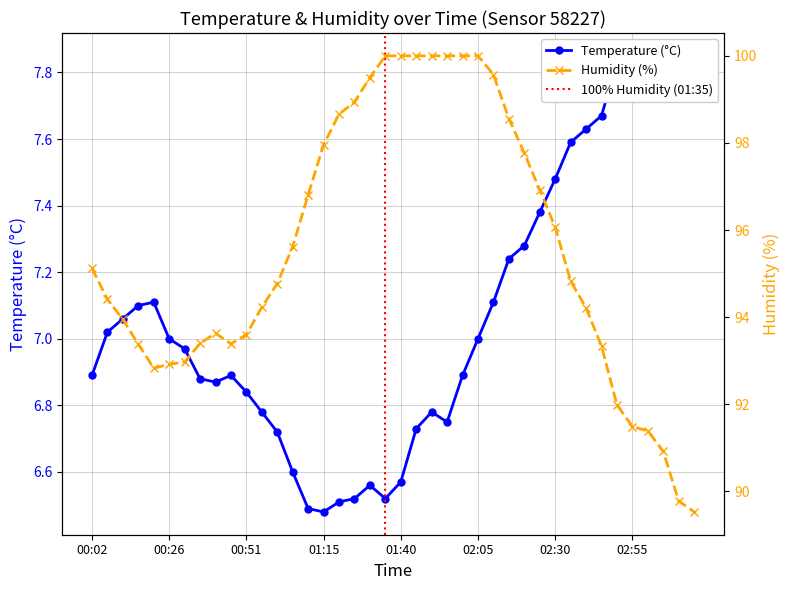

In Humidity, how many points are lower than both neighbors (excluding endpoints)?

2